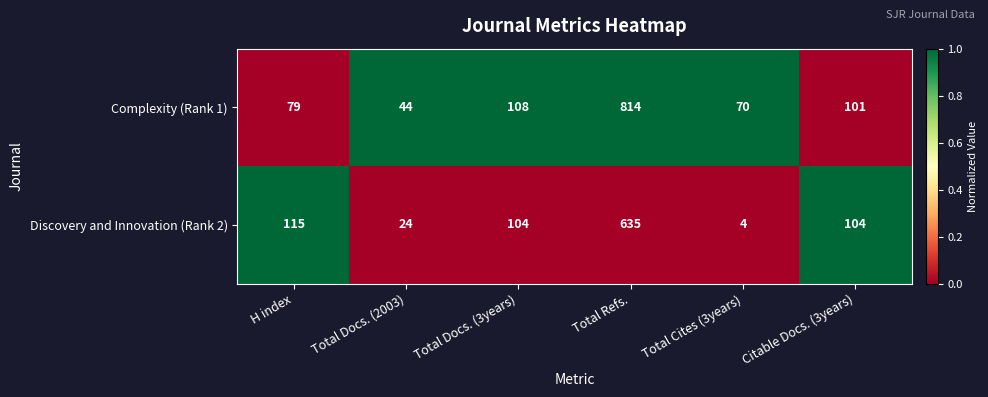

How many series are shown in this chart?

2